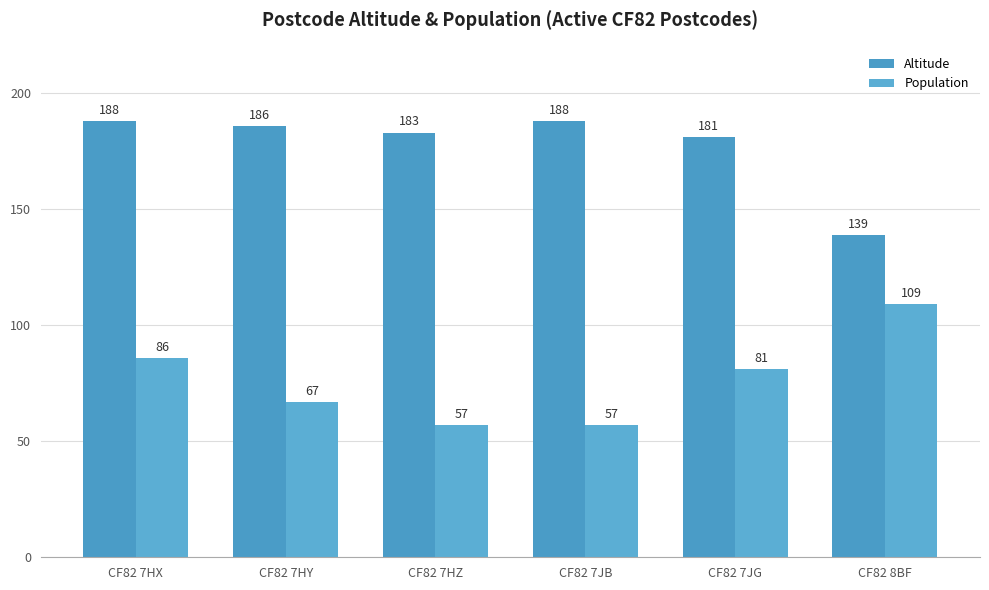

What position from the right is CF82 7HZ?

4